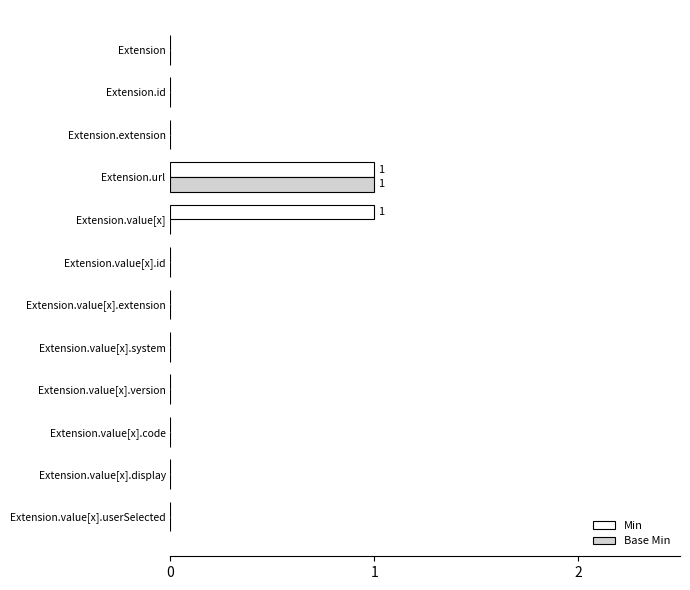

How many Base Min values are between 0 and 1?

12